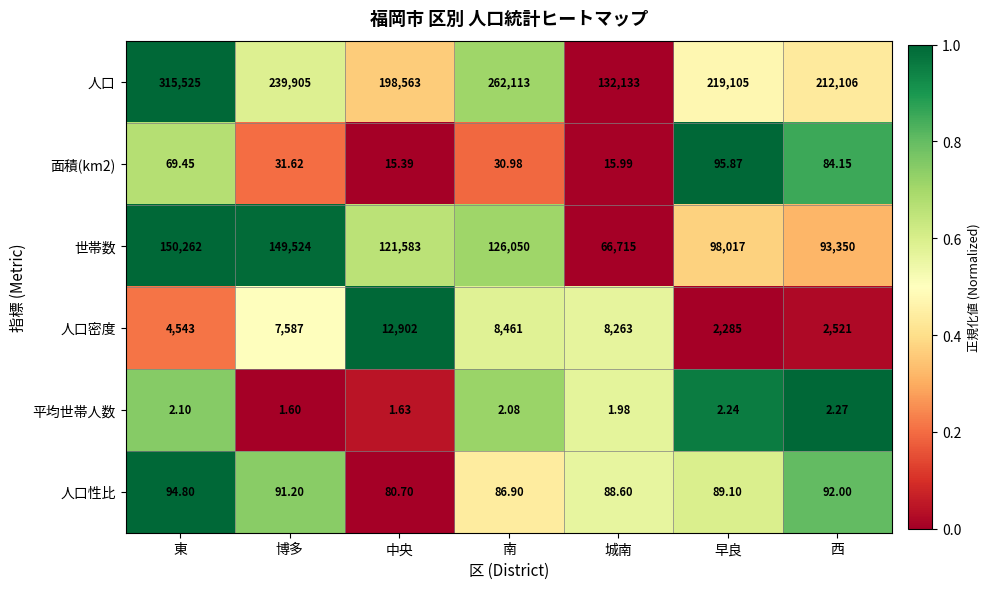

Which series has the largest total across all categories?

人口